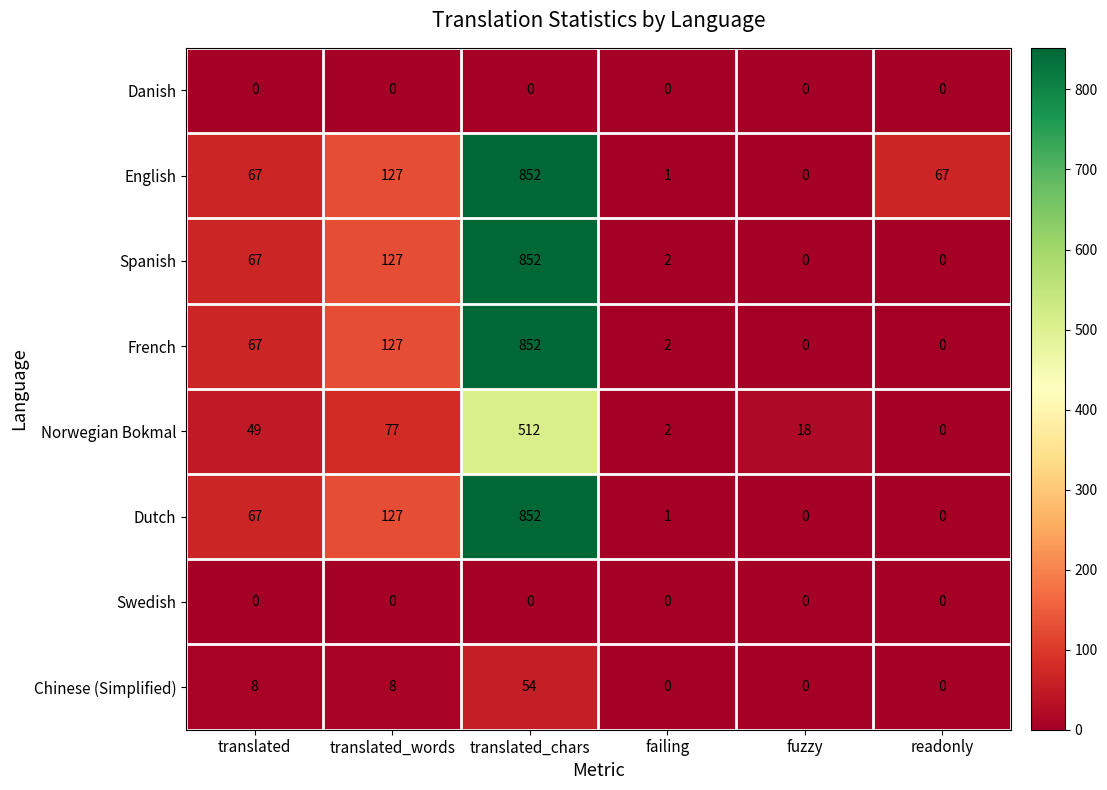

What is the total value across all series at readonly?

67